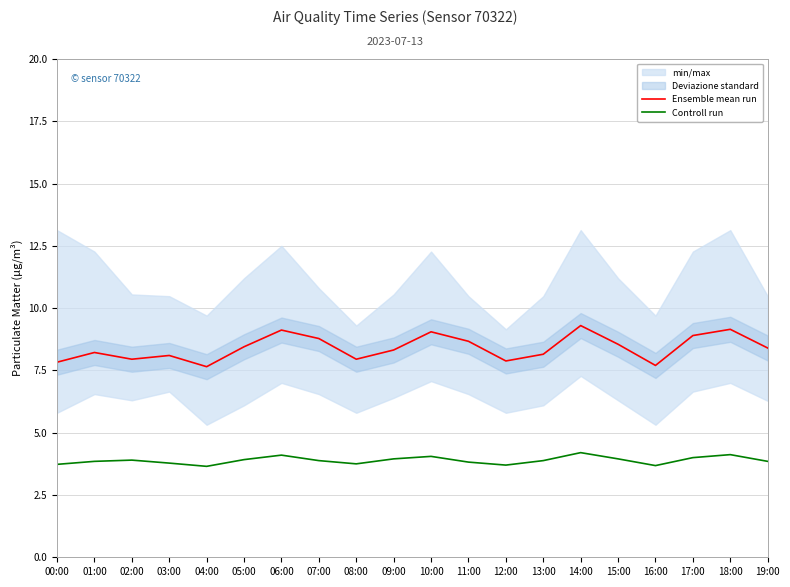

True or false: Ensemble mean run and Controll run intersect in this chart.

False